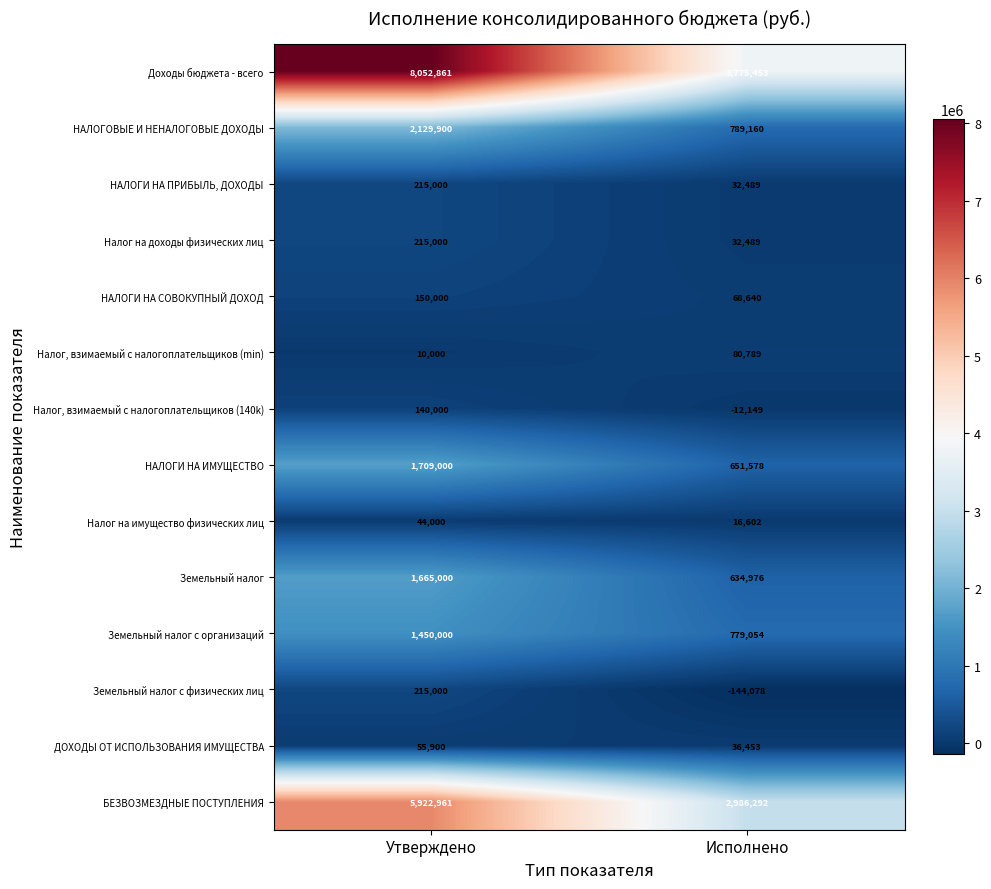

What is the sum of the НАЛОГИ НА ИМУЩЕСТВО values at Утверждено and Исполнено?

2360578